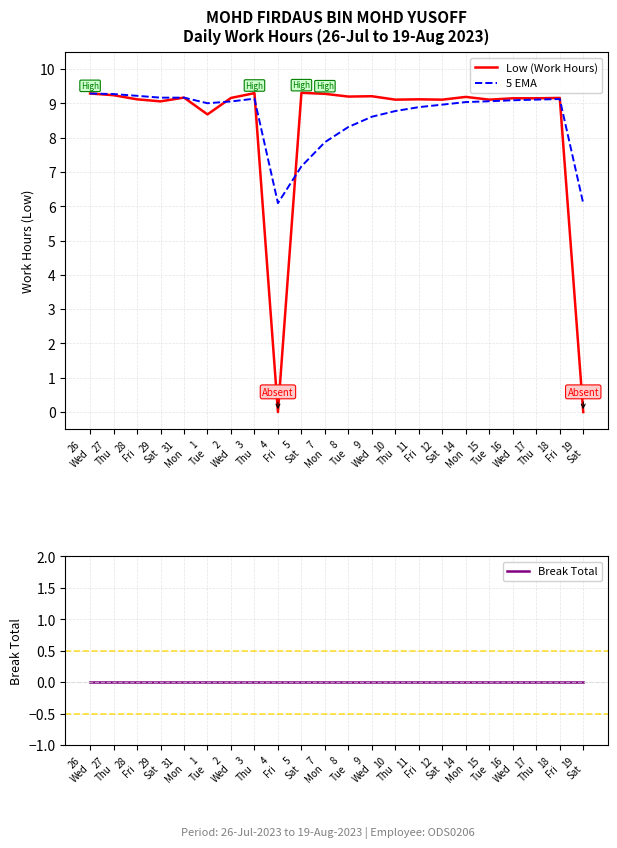

What value does the 5 EMA series have at 11
Fri?

8.9